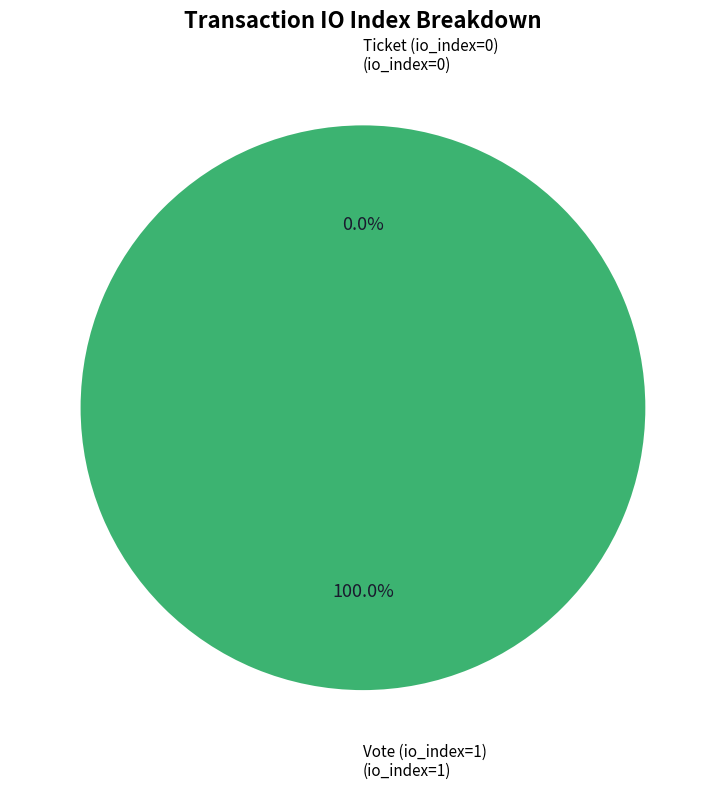

To the nearest percent, what is the difference between the largest and smallest slice percentages?

100%